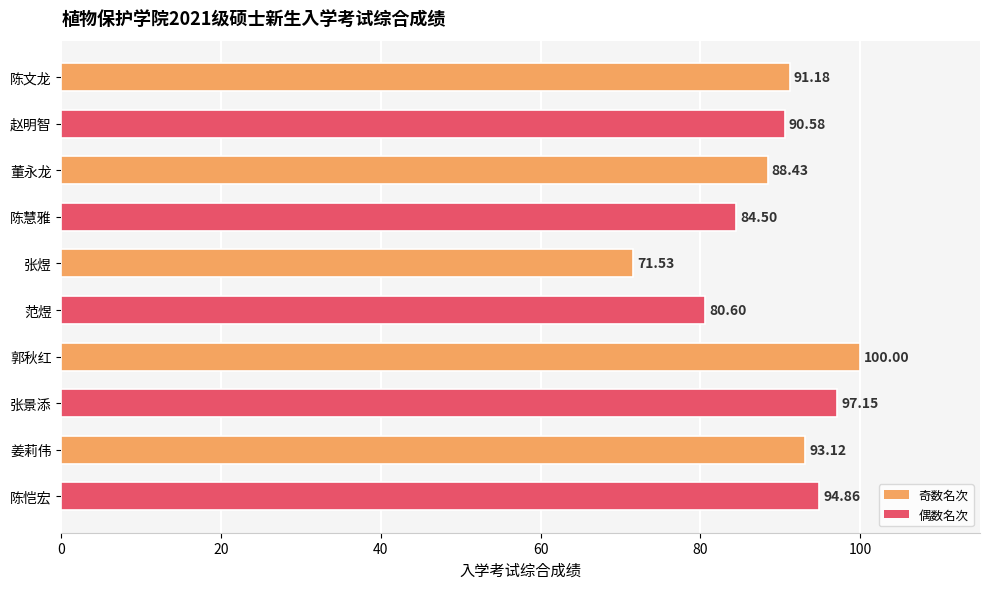

Where is the data nearest to the value 85?

陈慧雅